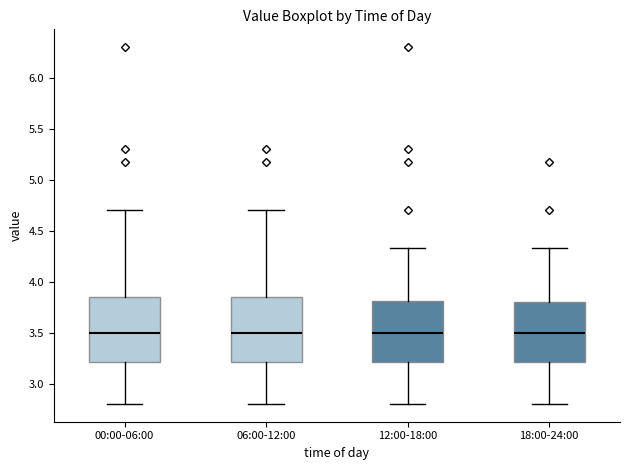

Reading left to right, read every box against the y-axis: the position of its median line, the range the box covers, and the ends of its whiskers. The values are not printed on the chart, so give them approximately, as read against the axis.

00:00-06:00: median 3.50, box 3.20 to 3.85, whiskers 2.80 to 4.70
06:00-12:00: median 3.50, box 3.20 to 3.85, whiskers 2.80 to 4.70
12:00-18:00: median 3.50, box 3.20 to 3.80, whiskers 2.80 to 4.35
18:00-24:00: median 3.50, box 3.20 to 3.80, whiskers 2.80 to 4.35